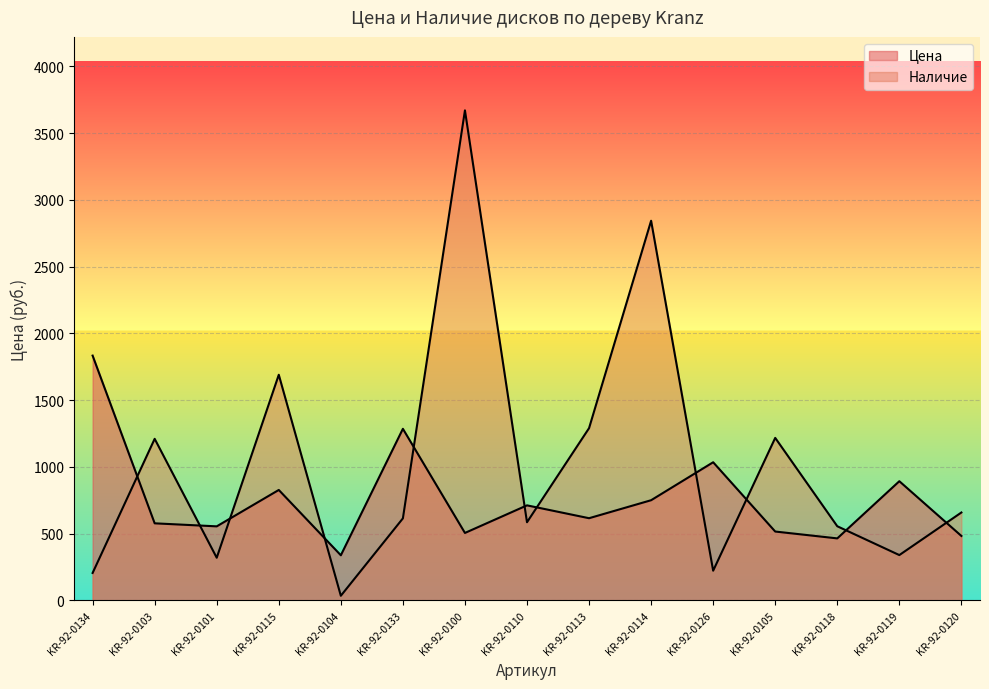

Where is Цена nearest to the value 1085?

KR-92-0126